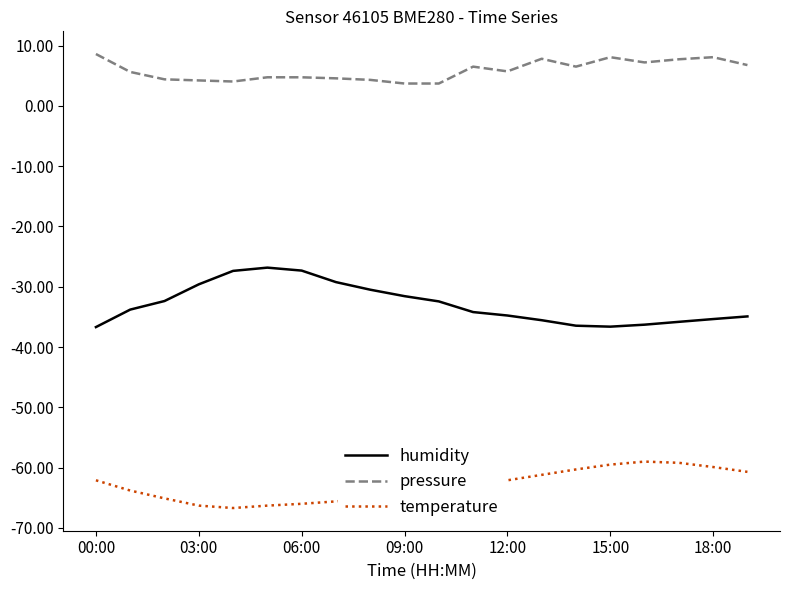

What is the highest value of the pressure series?

8.6